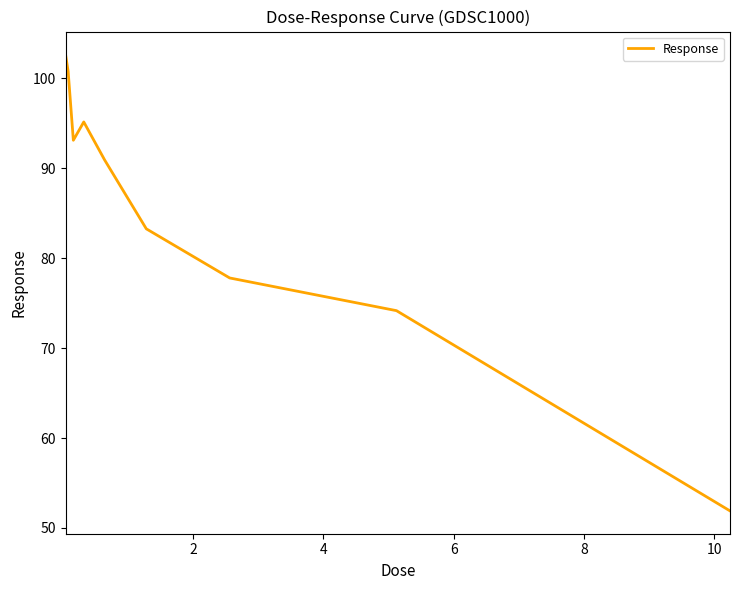

What is the difference between the maximum and minimum values?

50.8